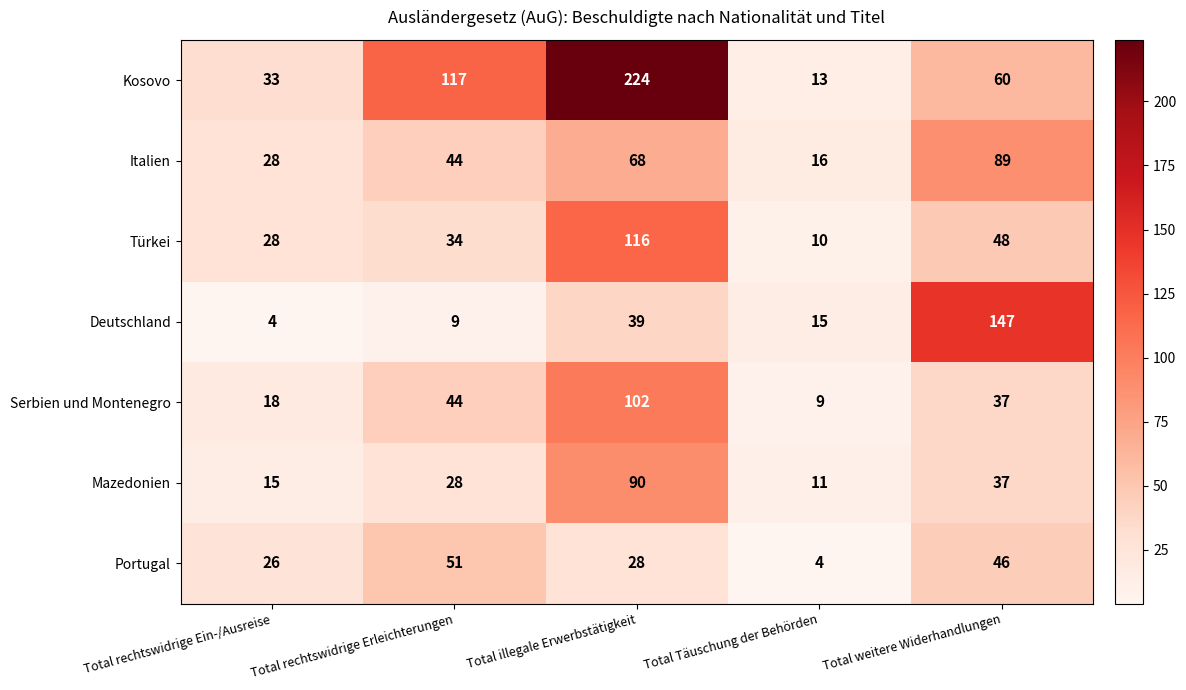

Which series has the largest range (max minus min)?

Kosovo